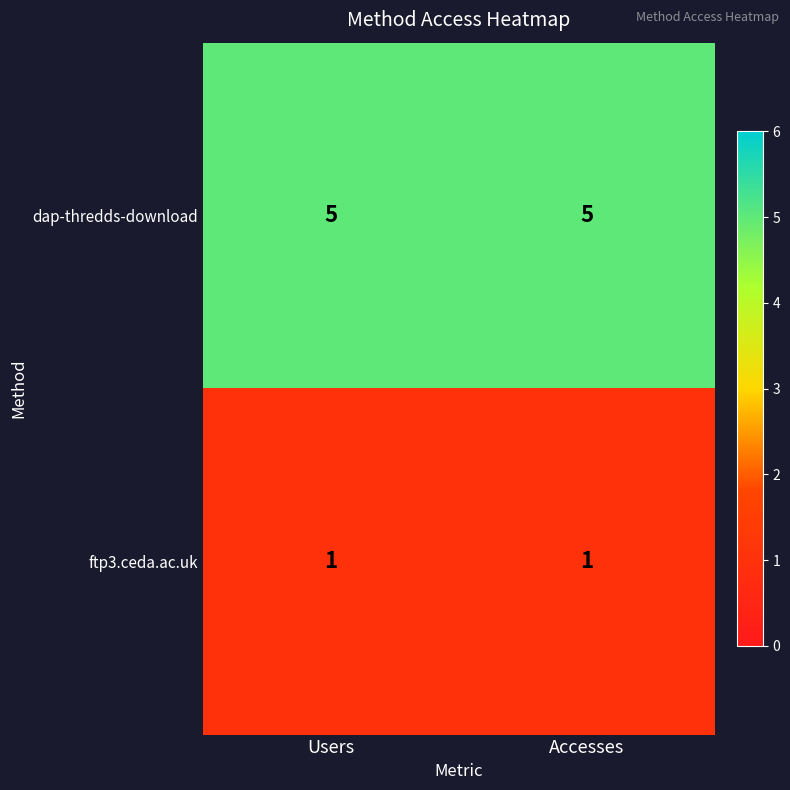

The dap-thredds-download series shows 5 at Accesses. True or false?

True